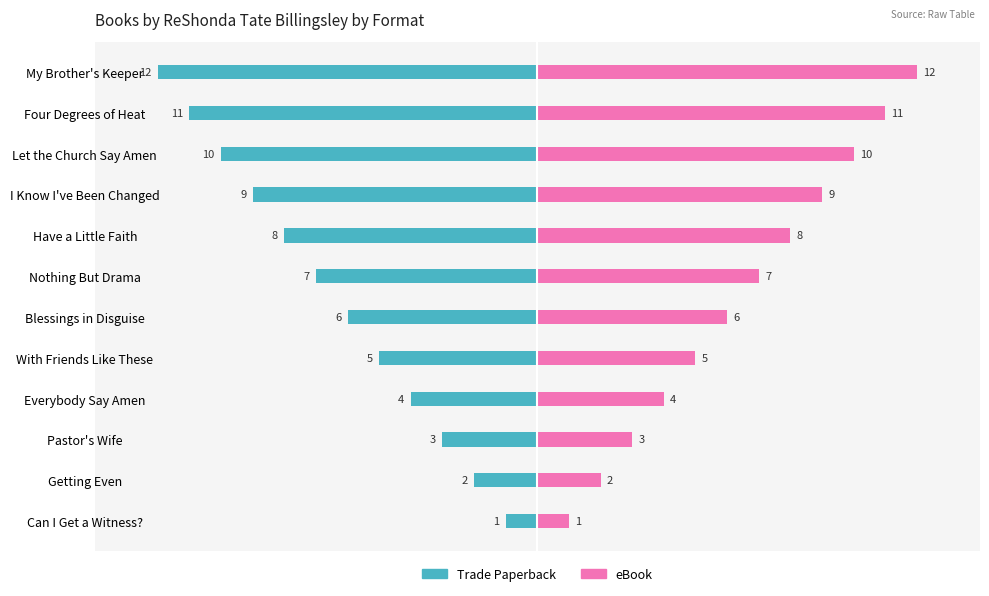

Is it true that eBook equals 1 at Can I Get a Witness??

False